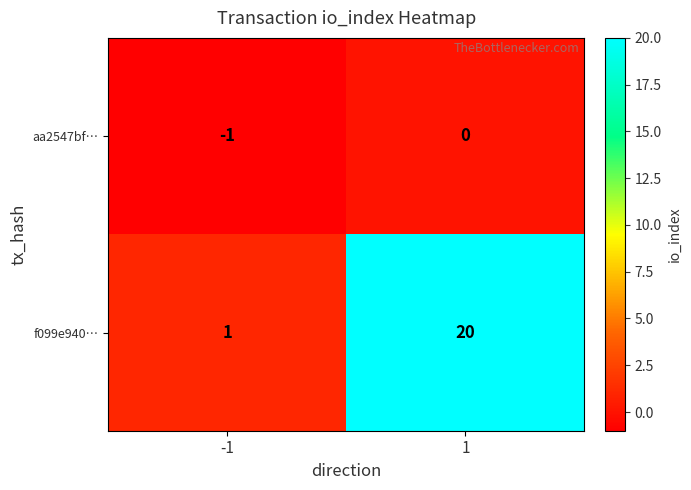

What is the greatest value displayed?

20